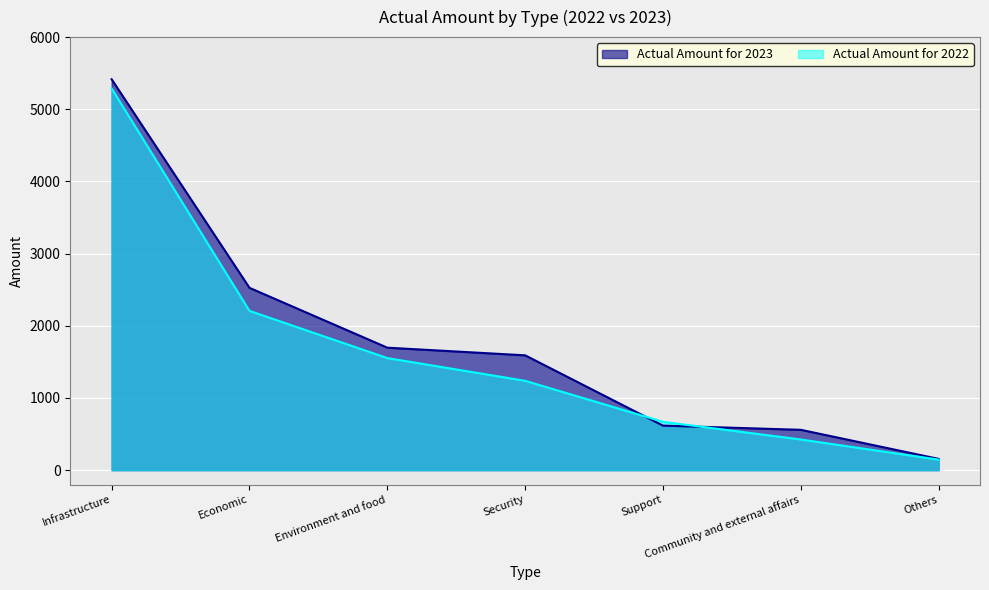

True or false: Actual Amount for 2022 has a value of 2122 at Security.

False